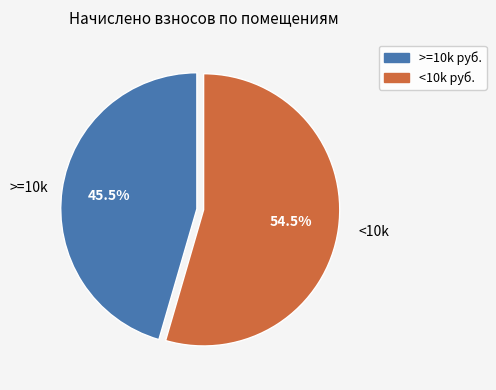

How many segments does this pie chart have?

2